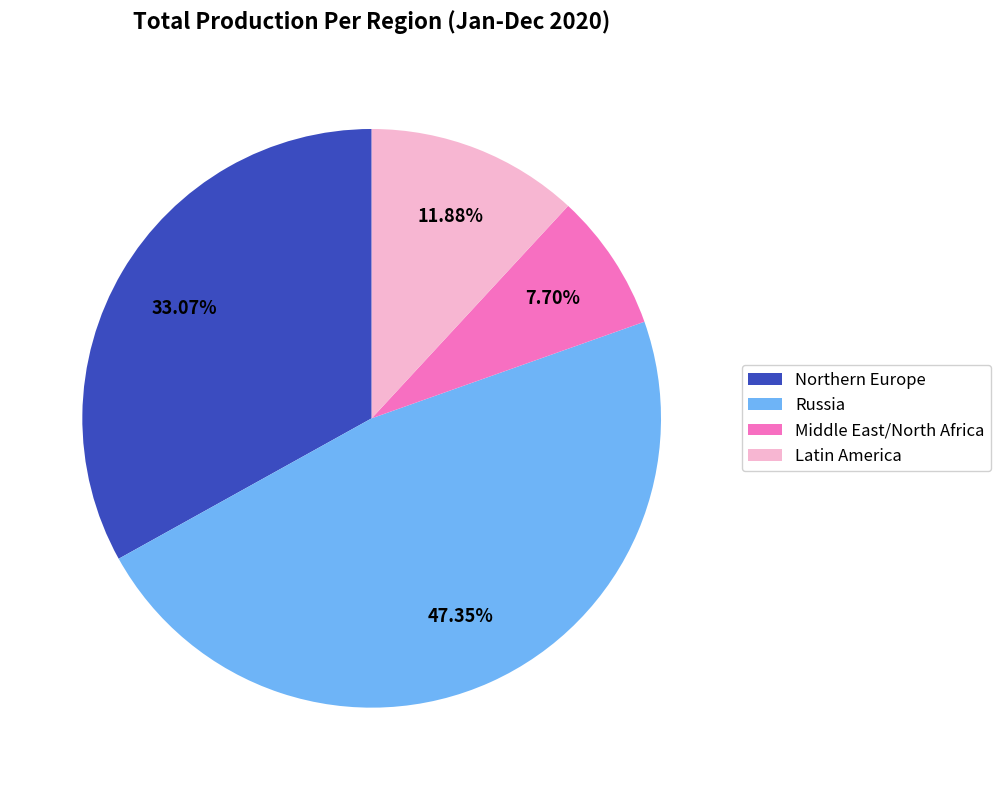

To the nearest percent, what is the average slice percentage?

25%